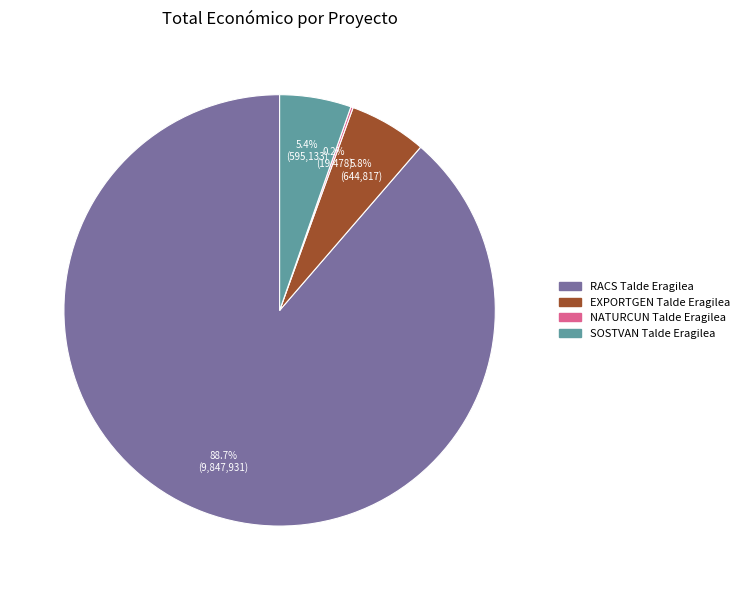

What portion of the pie excludes SOSTVAN Talde Eragilea?

94.6%